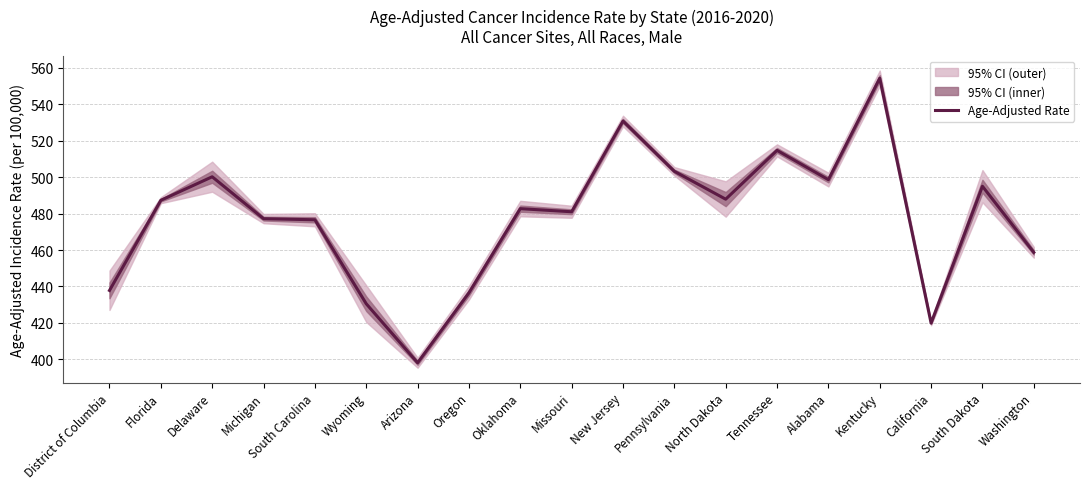

At which category does the chart reach its minimum across all series?

Arizona